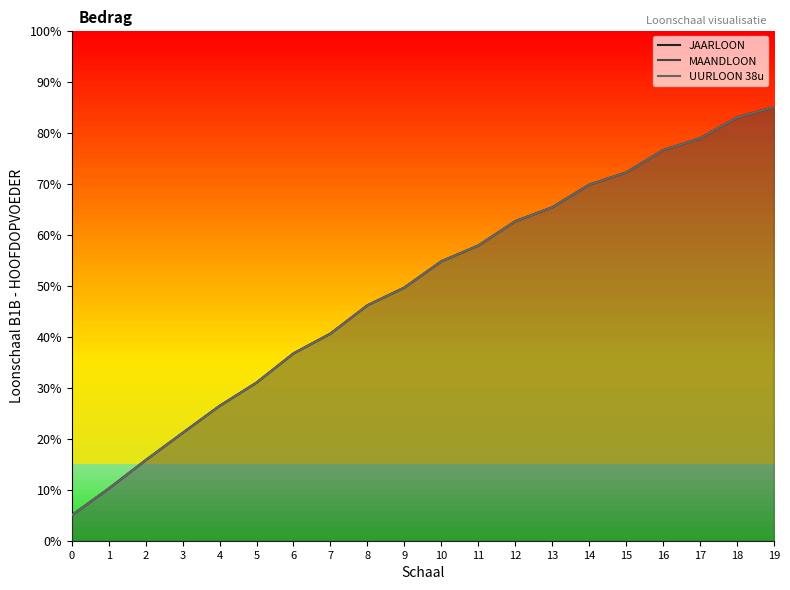

What is the total value across all series at 5?

93.0